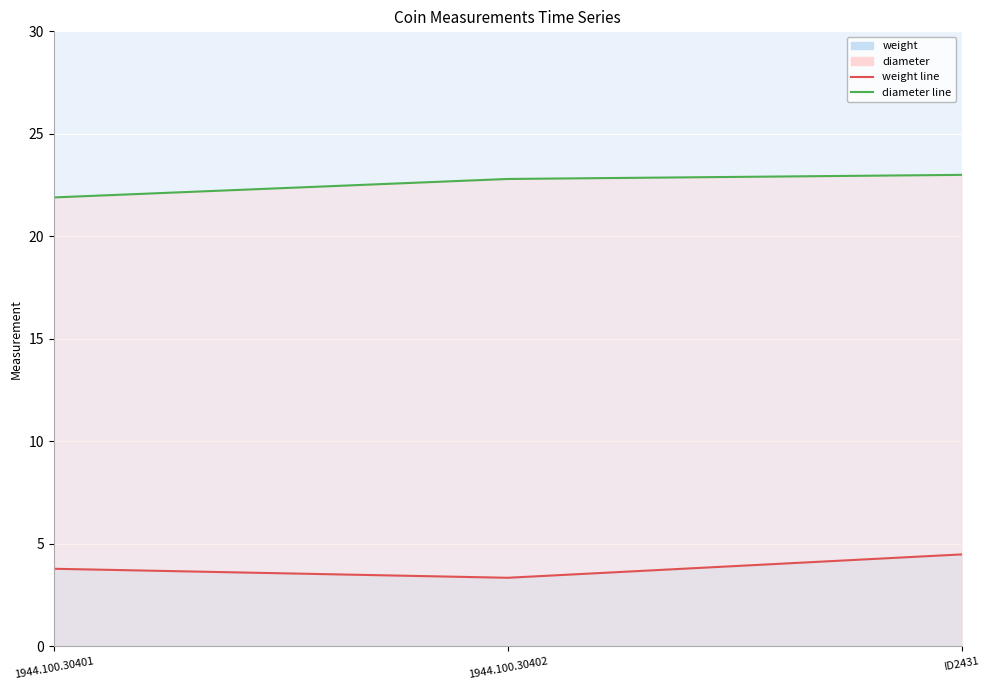

Between ID2431 and 1944.100.30402, which is larger?

ID2431